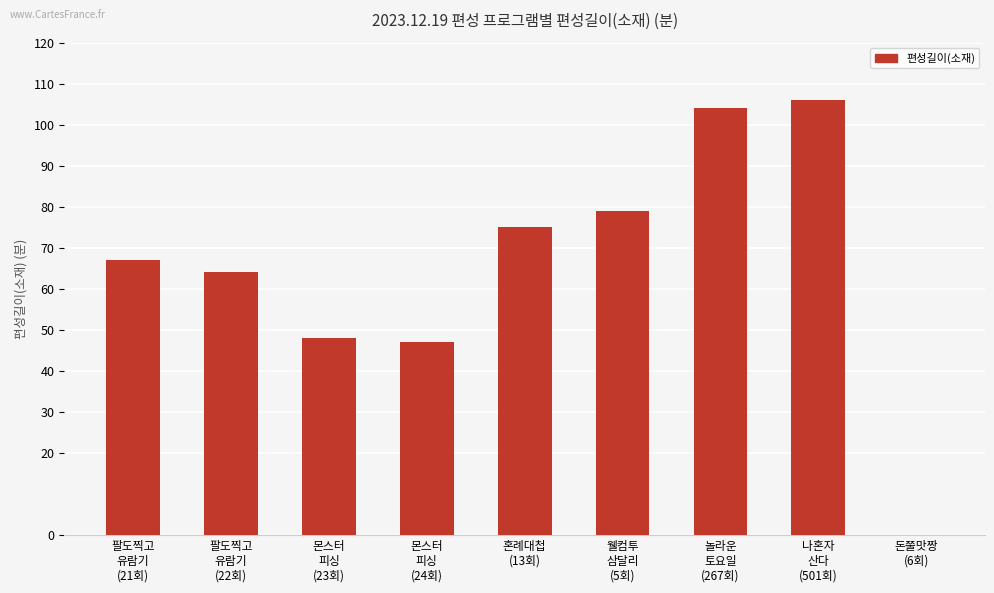

What is the change in value from 몬스터
피싱
(23회) to 돈쭐맛짱
(6회)?

-48